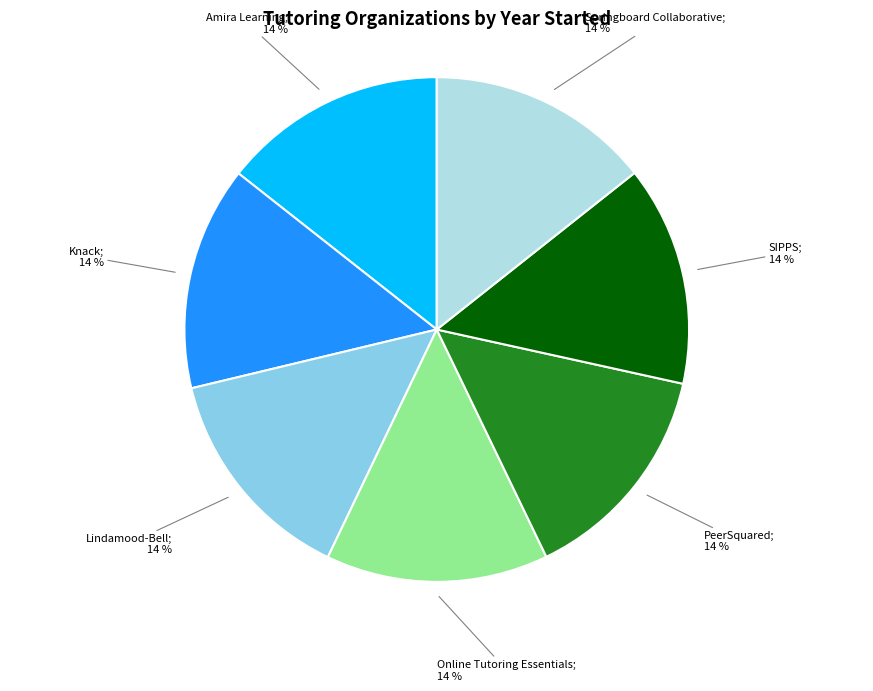

Is there a majority slice in this chart?

No